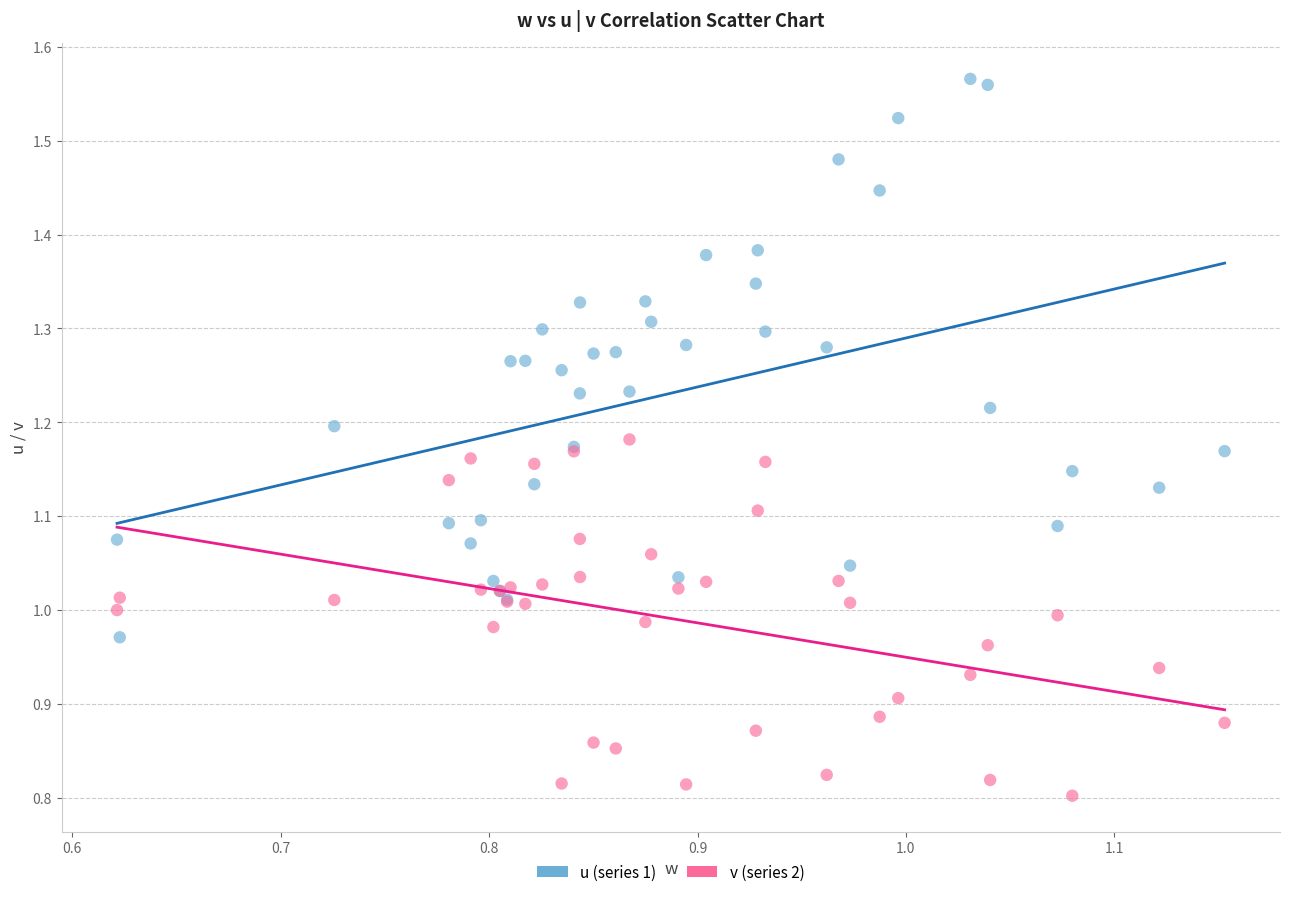

Which series contains the highest Y value?

u (series 1)